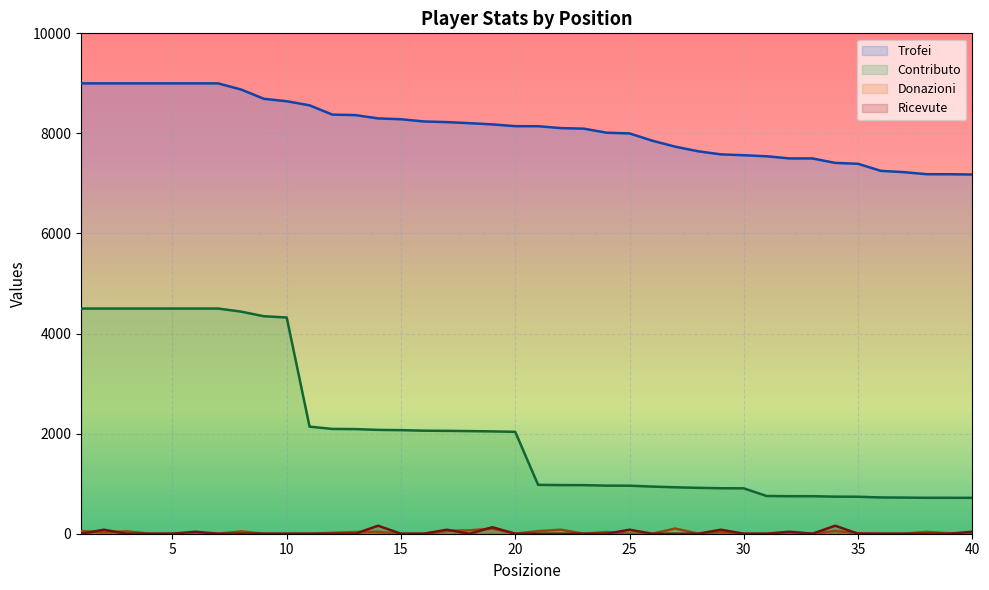

True or false: Ricevute has a value of 0 at 27.

True